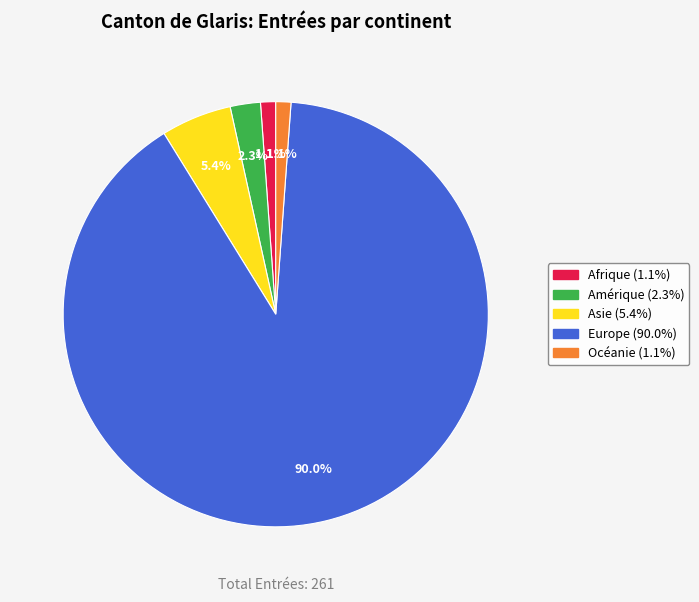

Is it true that Europe is 99% of the pie?

False